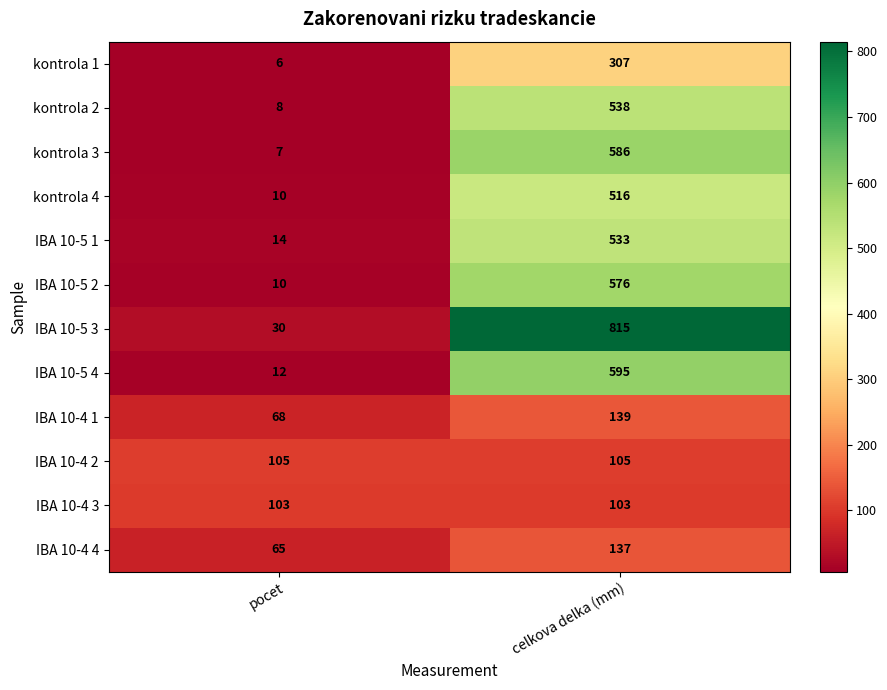

At how many categories does at least one series exceed 690?

1